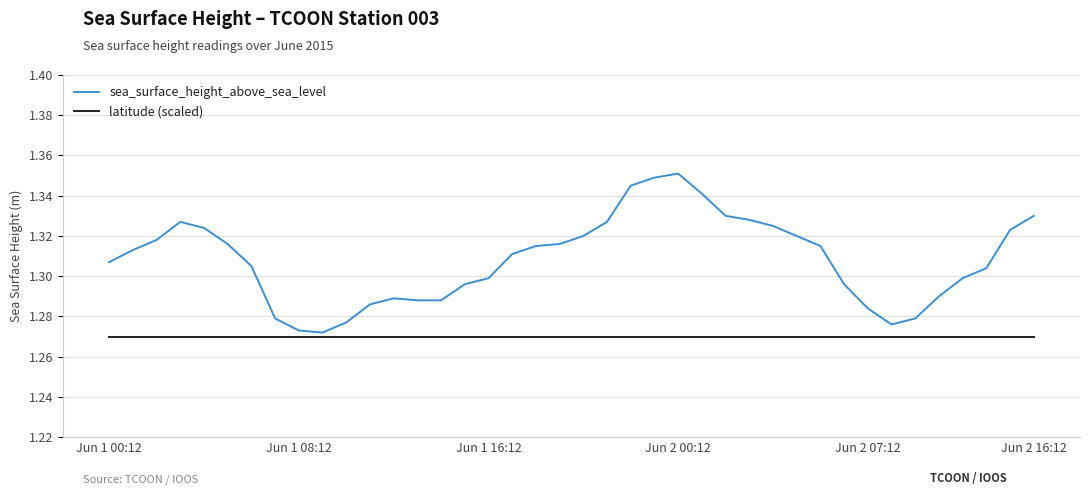

Which series has the largest range (max minus min)?

sea_surface_height_above_sea_level